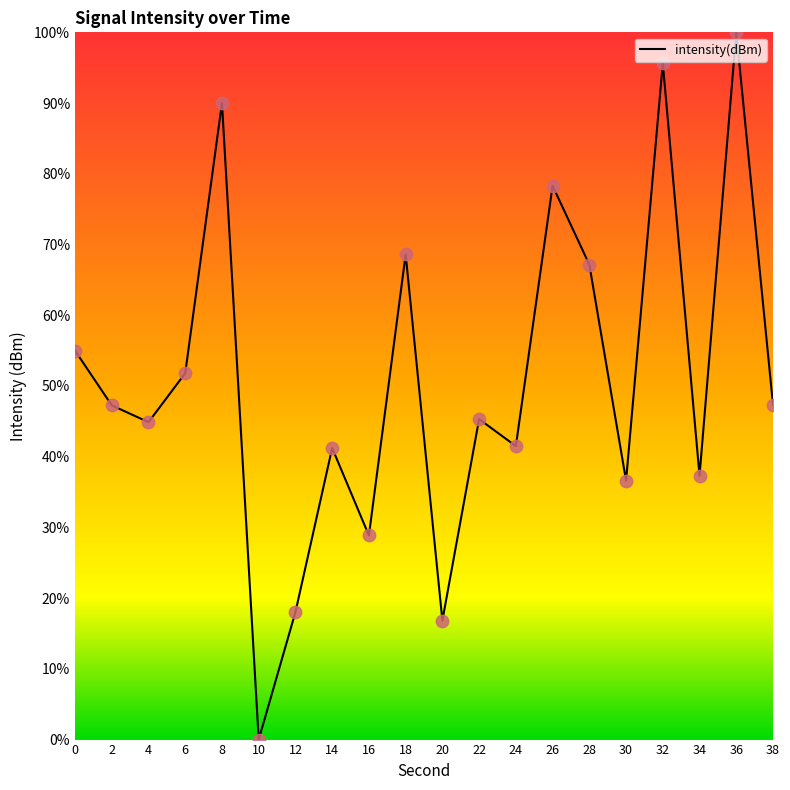

Between 6 and 30, which is larger?

6